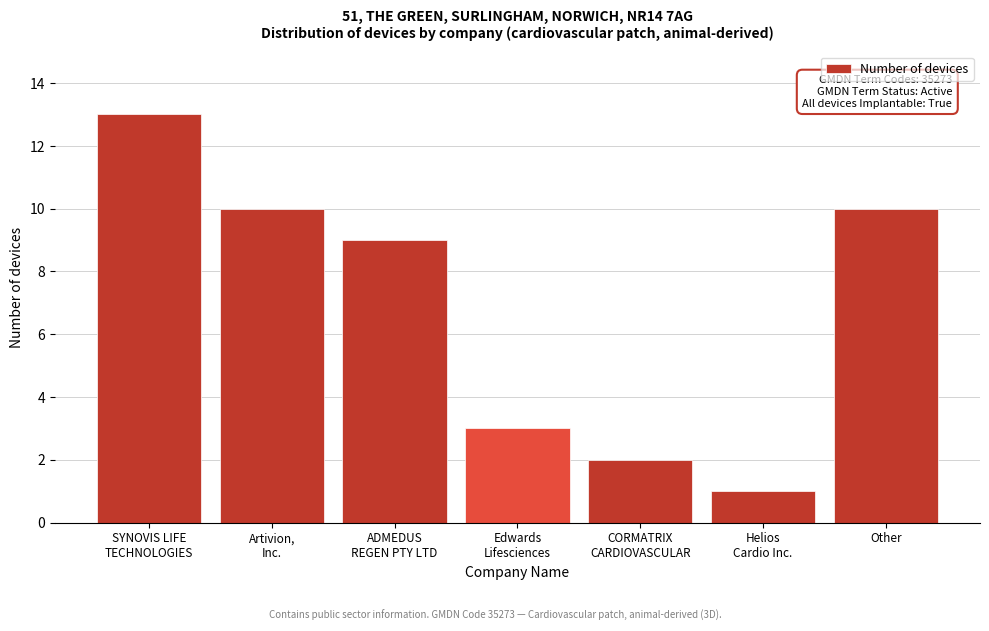

Reading left to right, transcribe all the data shown in this chart.

13	10	9	3	2	1	10